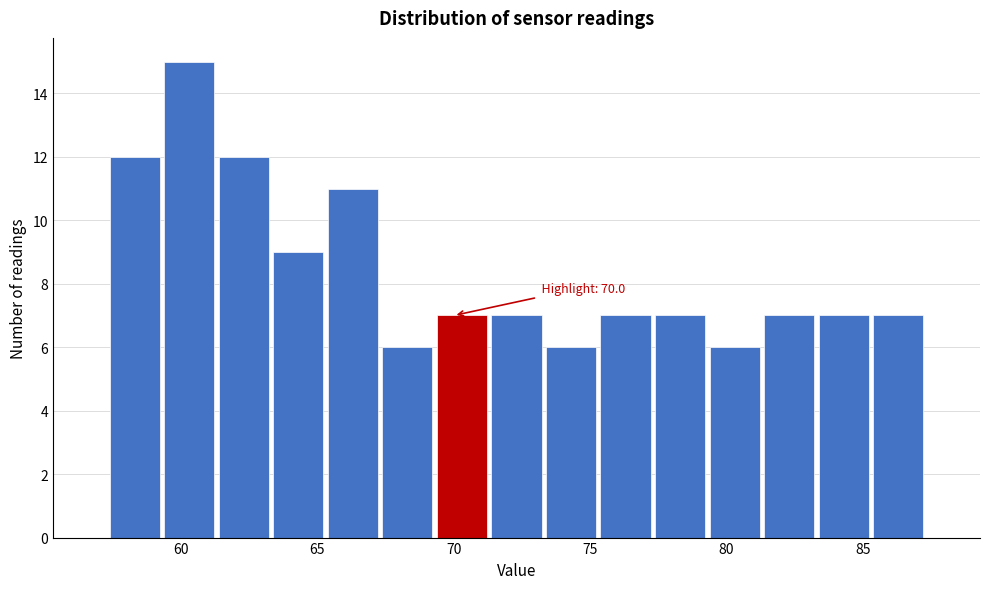

Over which range of the x-axis is the bar tallest?

59.3 to 61.3